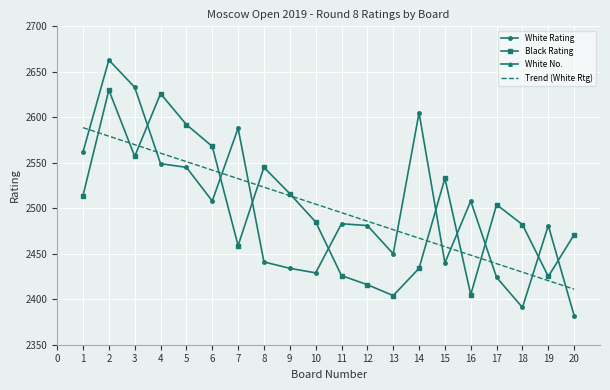

At which label does White Rating reach its minimum?

20